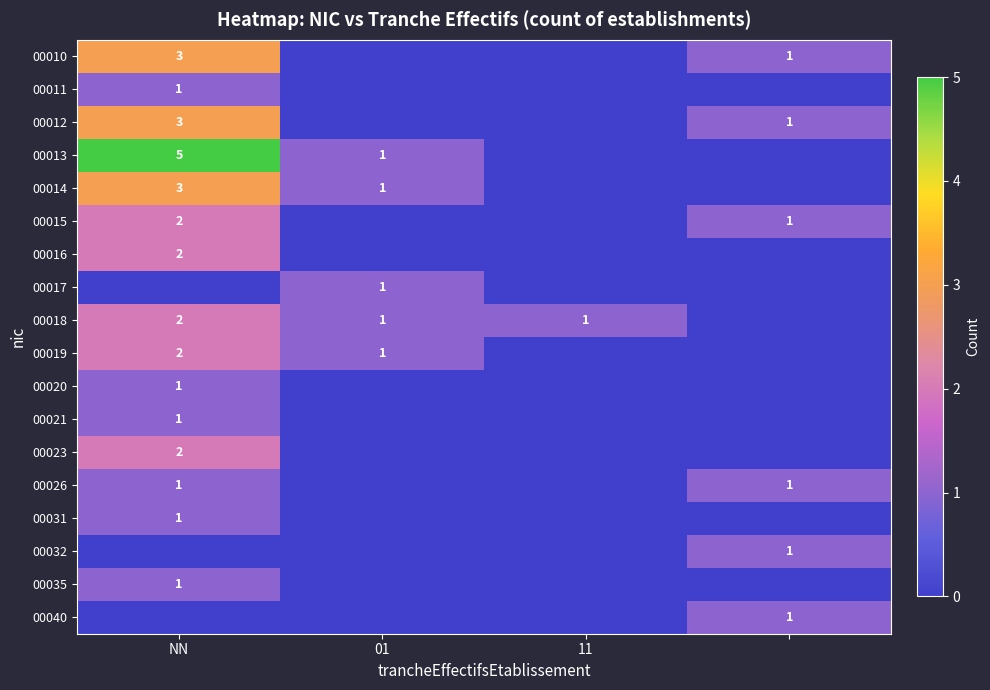

The 00035 series shows 0 at 01. True or false?

True